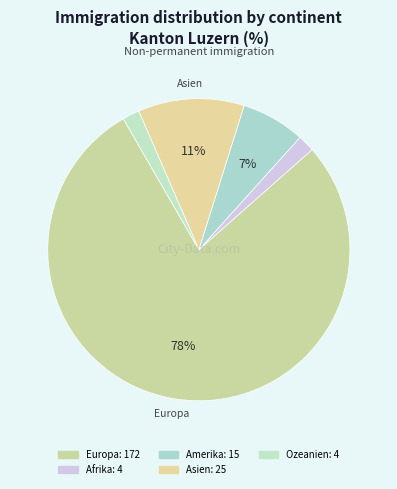

Count the number of slices in the pie.

5